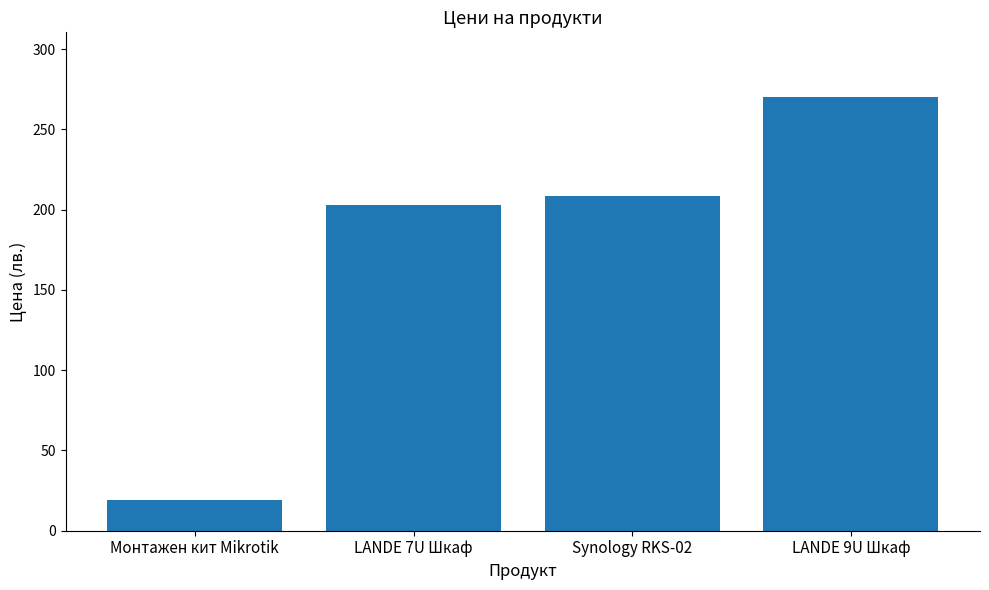

Rank the categories by value from highest to lowest.

LANDE 9U Шкаф, Synology RKS-02, LANDE 7U Шкаф, Монтажен кит Mikrotik